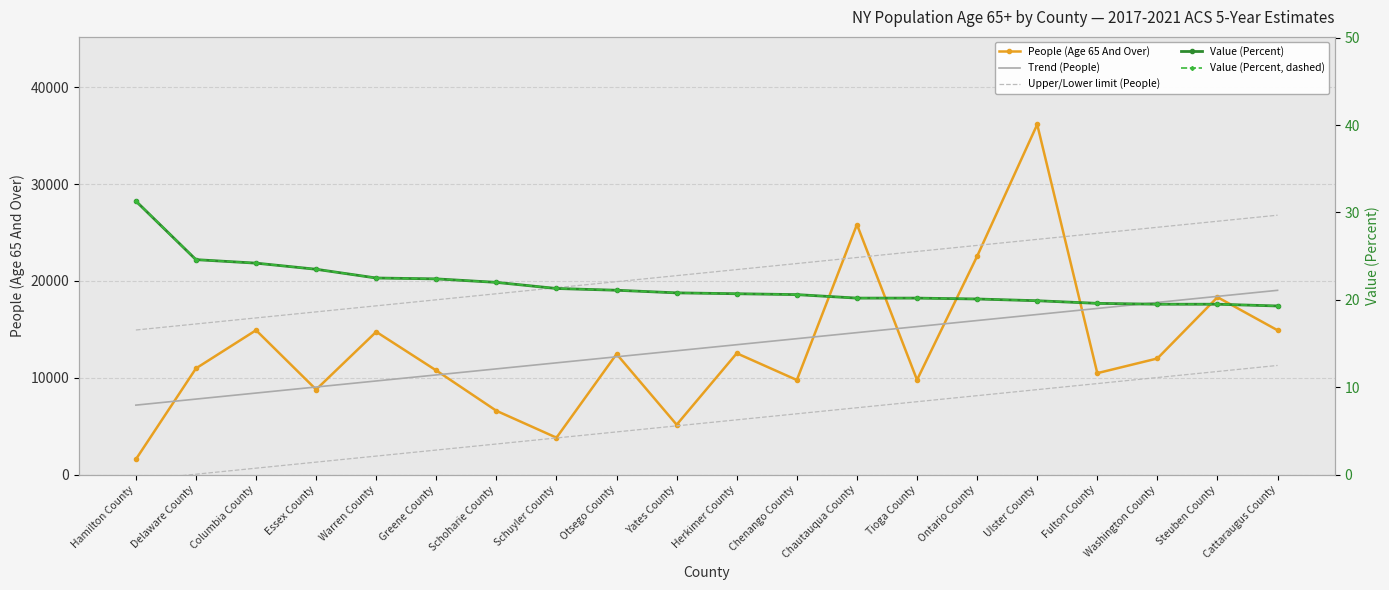

True or false: Upper/Lower limit (People) has a value of 19931.3 at Otsego County.

True